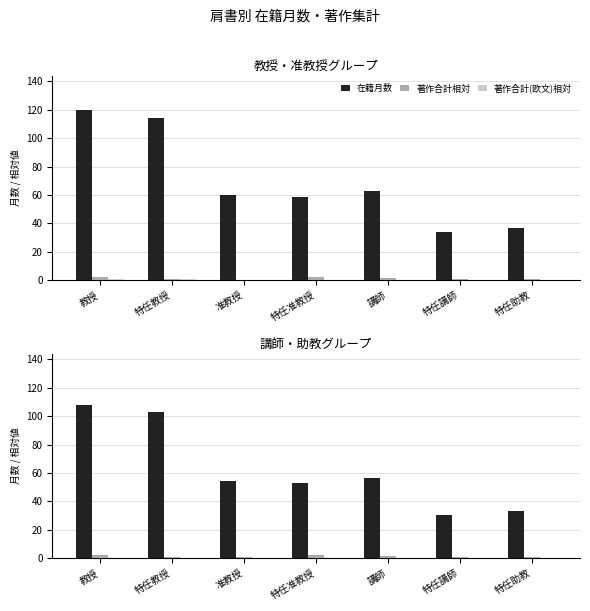

How many data points in 著作合計相対 are less than 1?

3